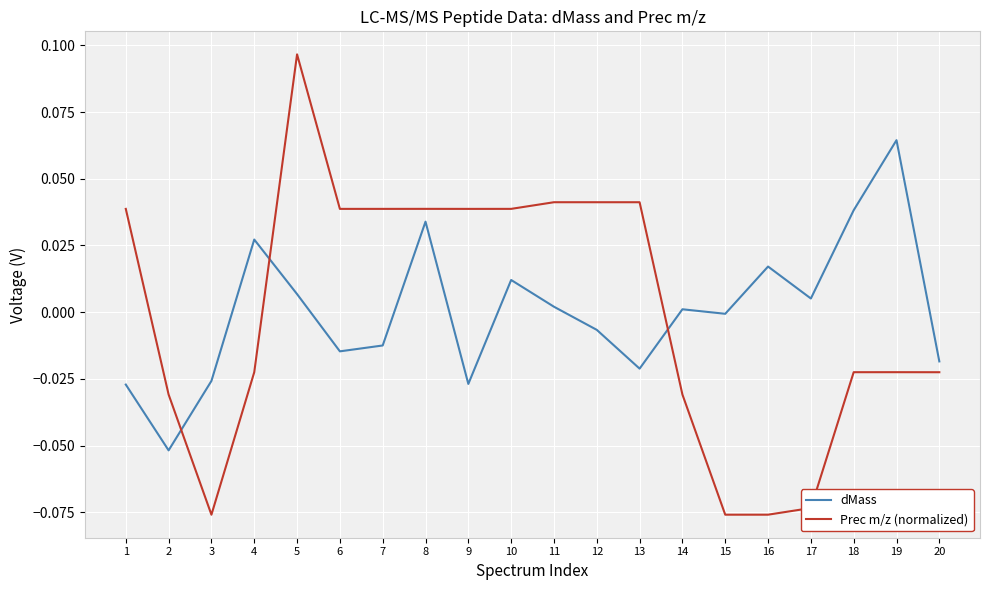

The value of dMass at 9 is -0.0. True or false?

True